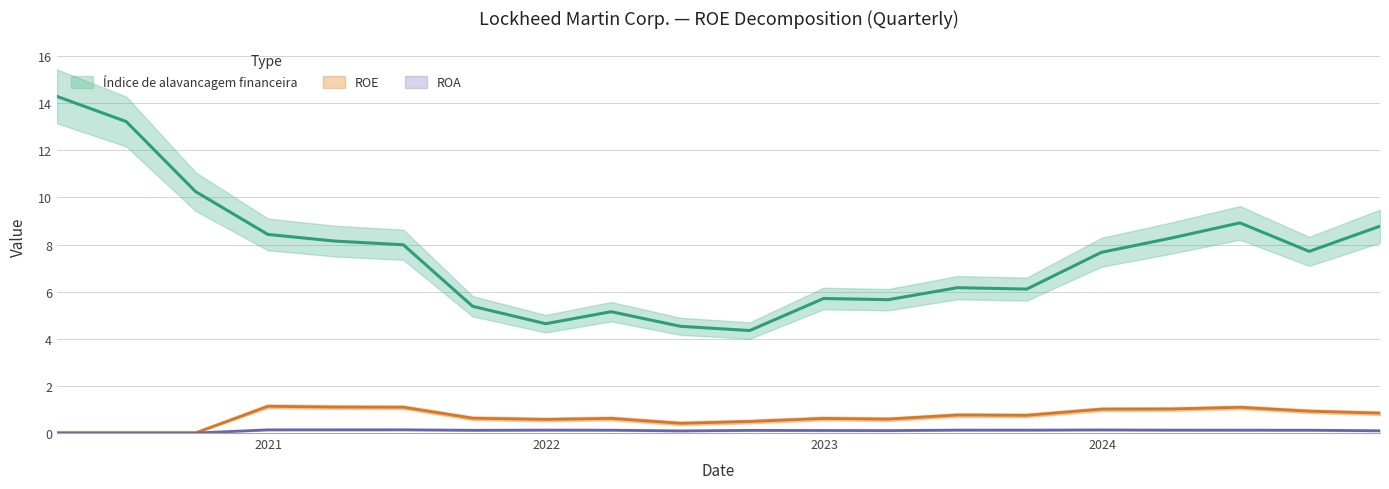

Reading right to left, extract all data points from this chart.

Índice de alavancagem financeira: 8.8	7.7	8.9	8.3	7.7	6.1	6.2	5.7	5.7	4.3	4.5	5.2	4.6	5.4	8.0	8.2	8.4	10.2	13.2	14.3
ROE: 0.8	0.9	1.1	1.0	1.0	0.8	0.8	0.6	0.6	0.5	0.4	0.6	0.6	0.6	1.1	1.1	1.1	0.0	0.0	0.0
ROA: 0.1	0.1	0.1	0.1	0.1	0.1	0.1	0.1	0.1	0.1	0.1	0.1	0.1	0.1	0.1	0.1	0.1	0.0	0.0	0.0